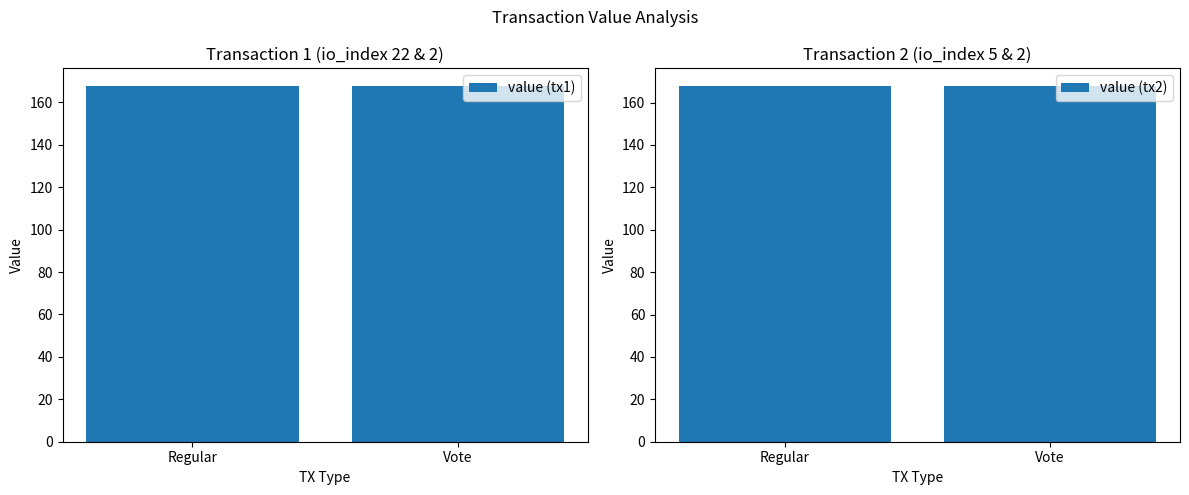

What is the lowest value of the value (tx1) series?

167.7